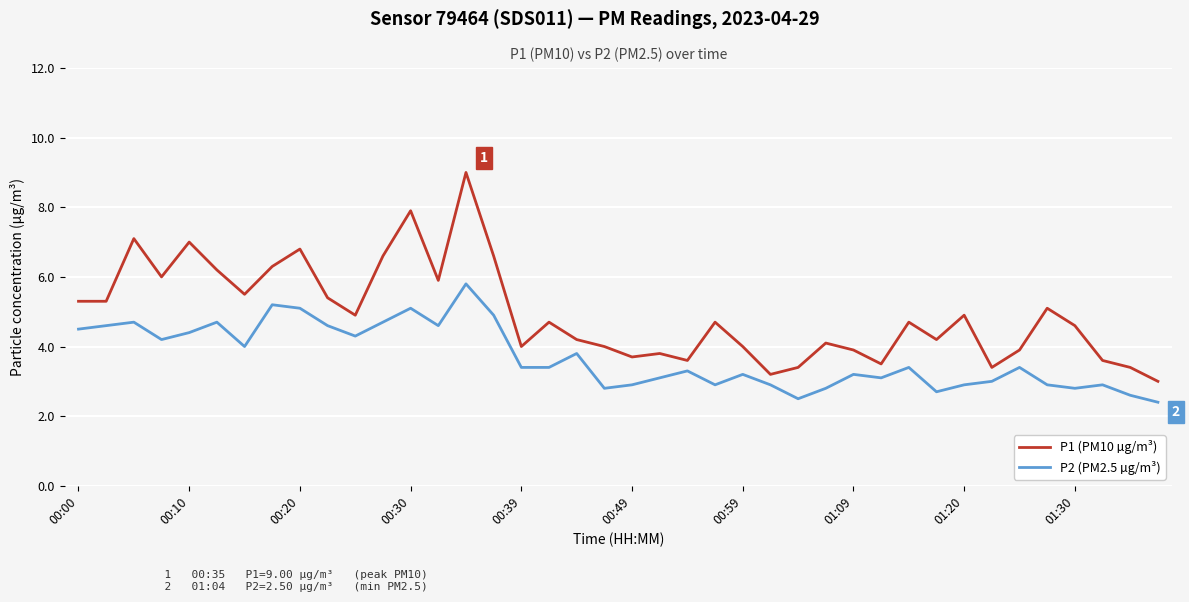

In P1 (PM10 µg/m³), how many points are higher than both neighbors (excluding endpoints)?

12